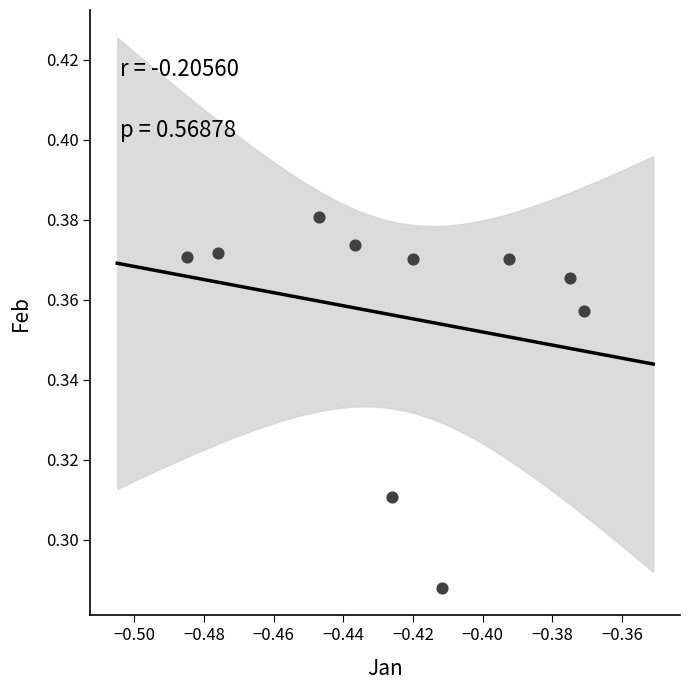

What is the average X value?

-0.4